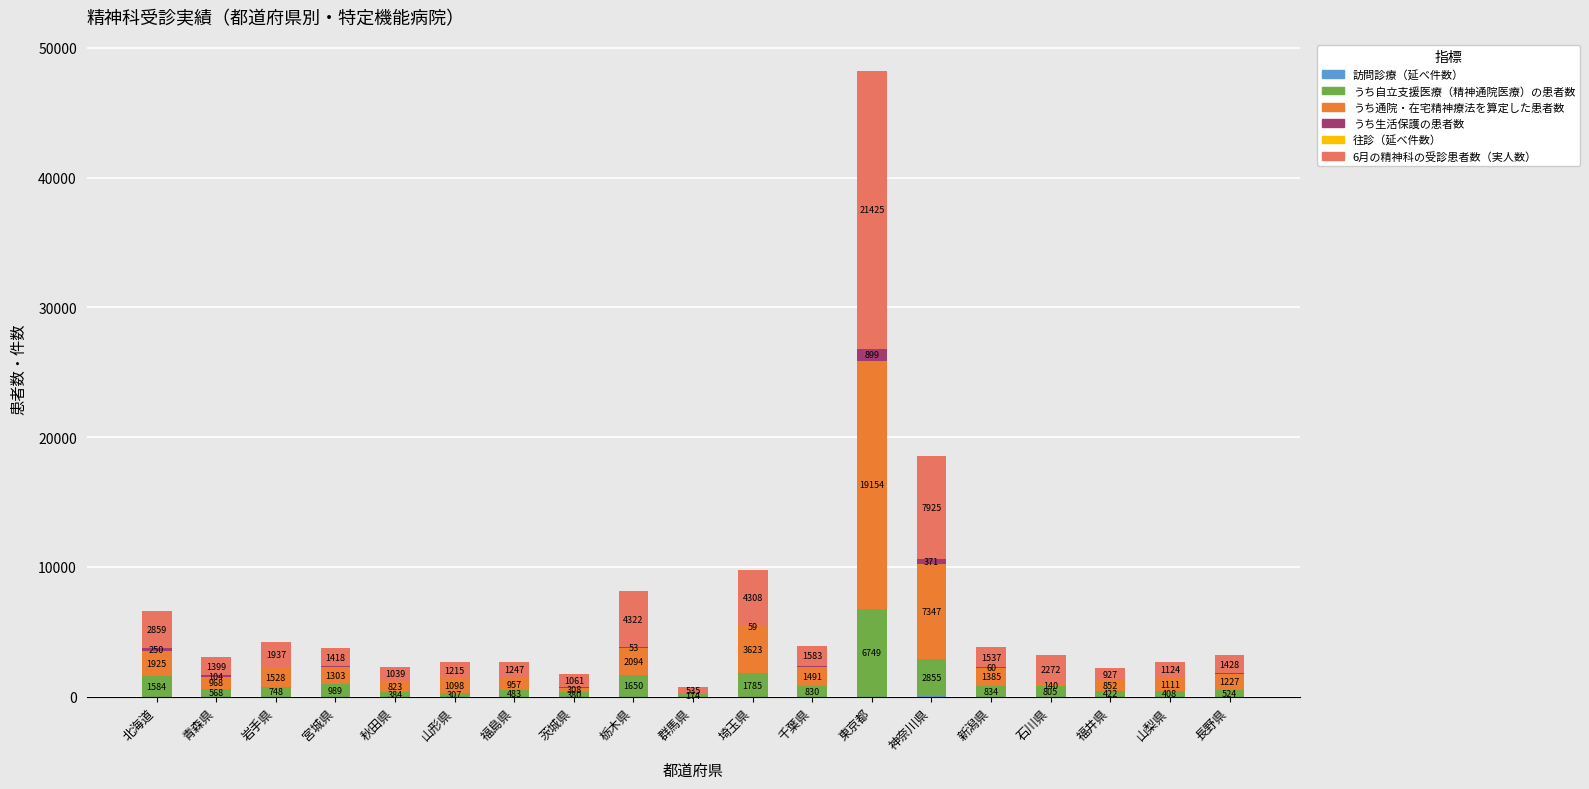

What is the total value across all series at 山形県?

2653